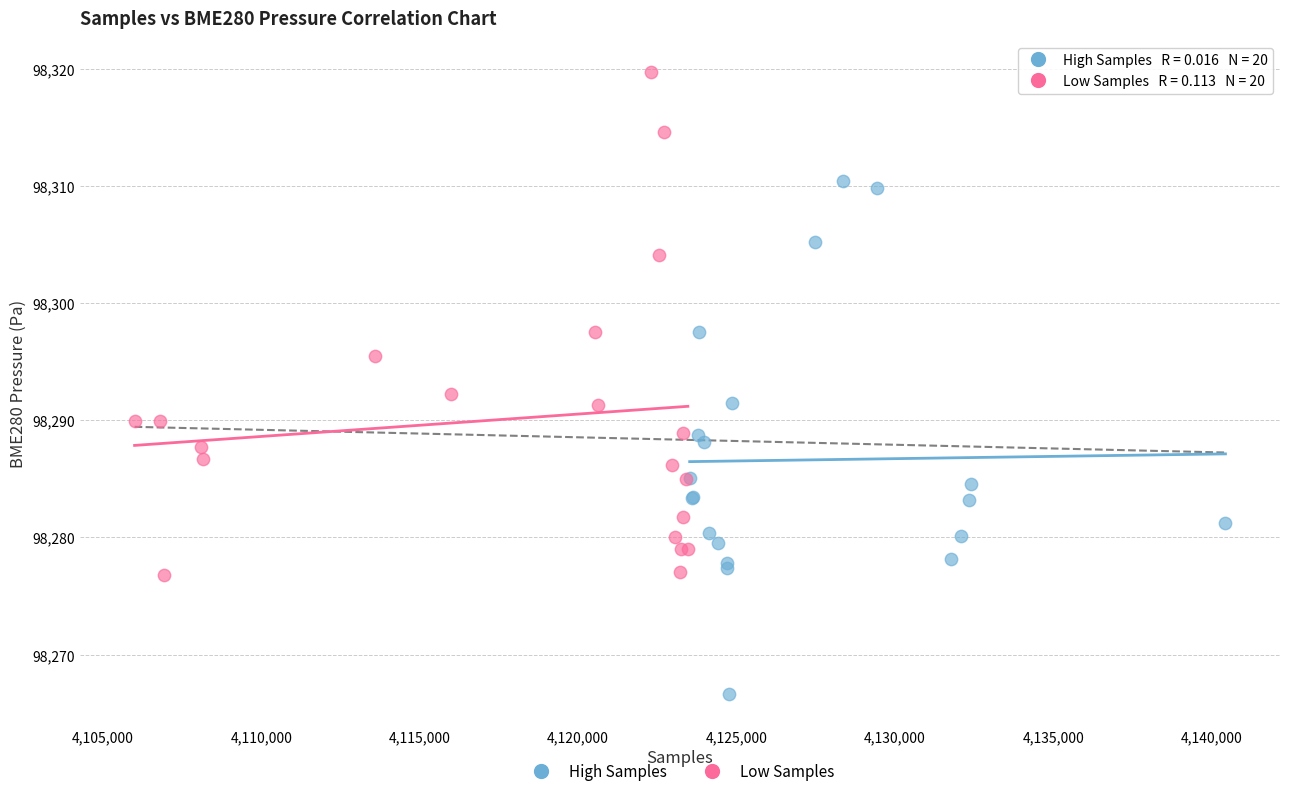

Which series reaches the minimum Y coordinate?

High Samples